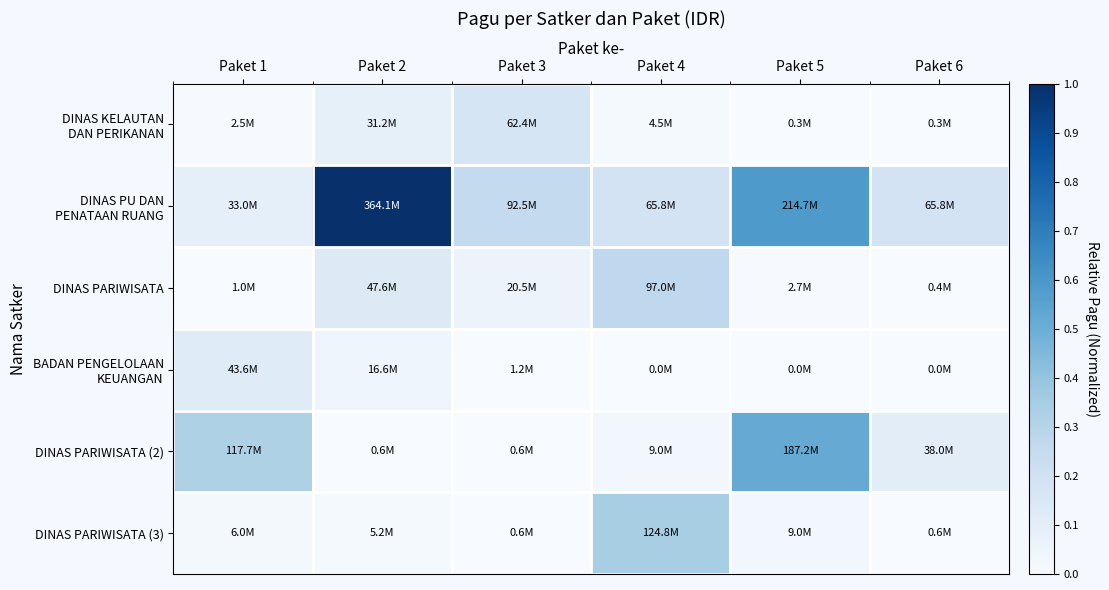

How many distinct data groups are displayed?

6